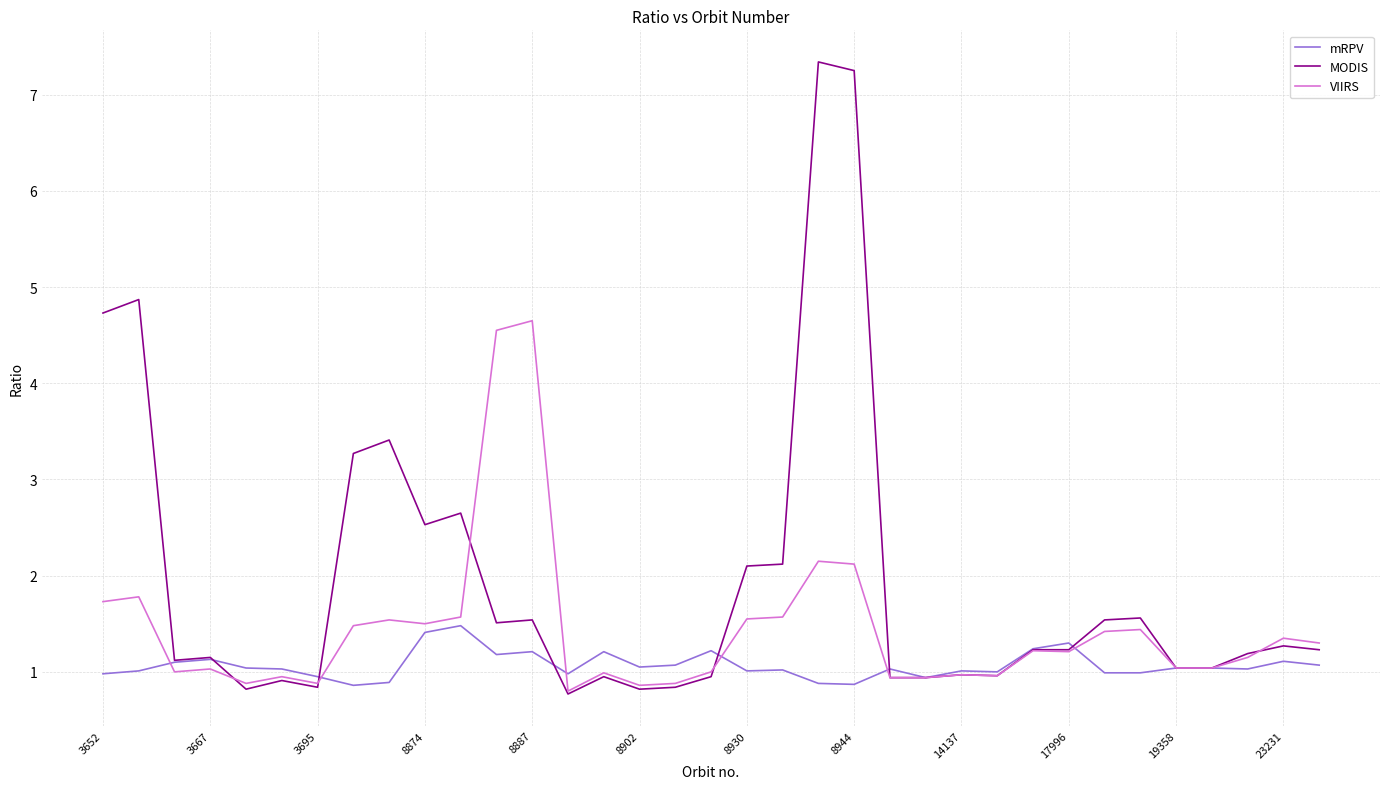

List the series in order of their overall mean, highest first.

MODIS, VIIRS, mRPV